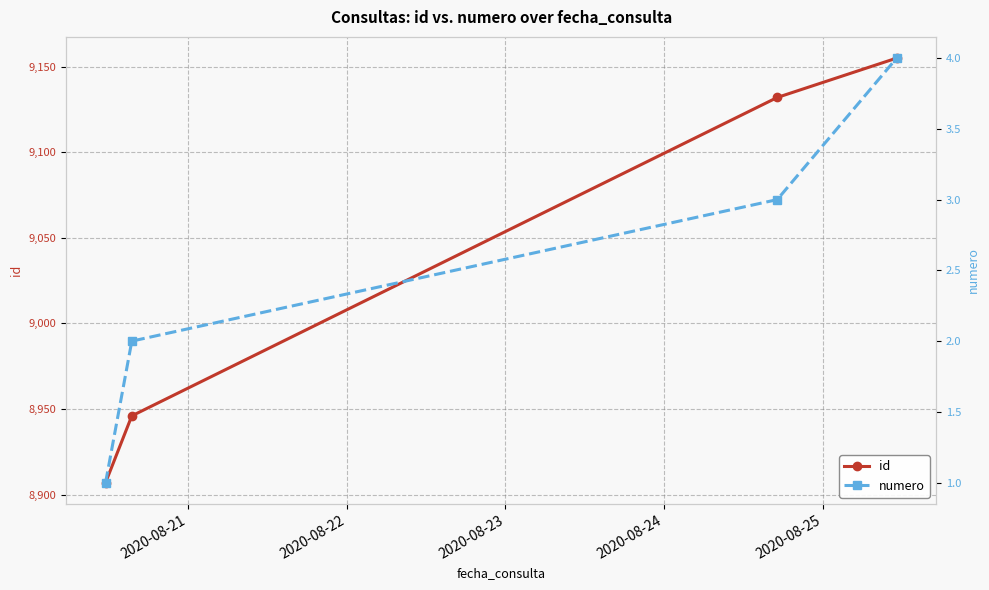

What is the maximum value for numero?

4